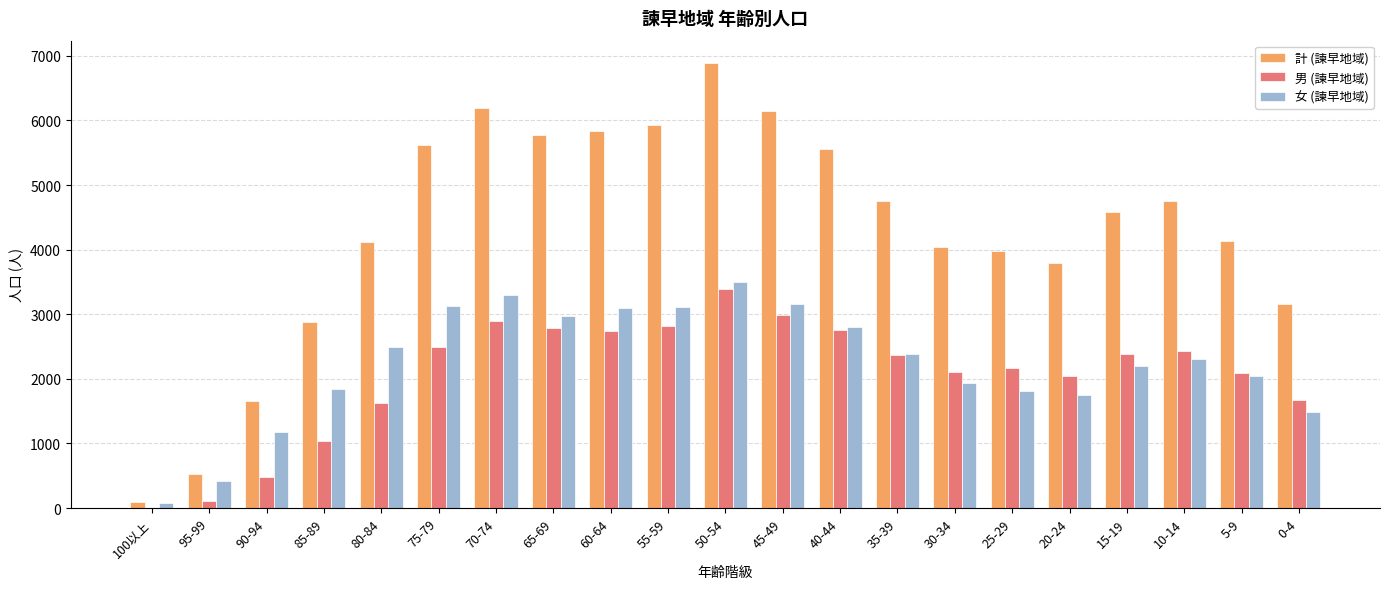

What is the average value of the 計 (諫早地域) series?

4304